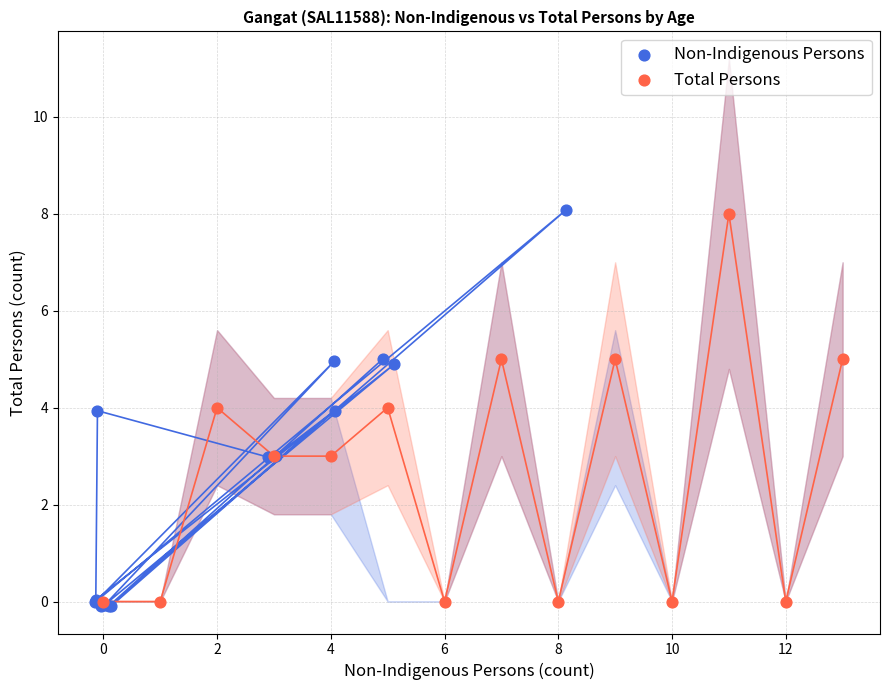

Which series has the widest spread of Y values?

Non-Indigenous Persons